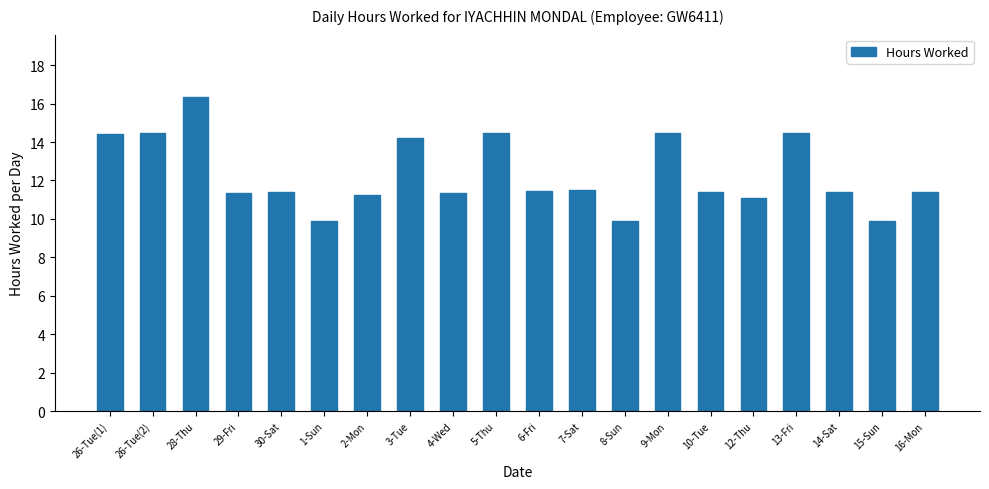

What is the change in value from 13-Fri to 16-Mon?

-3.1